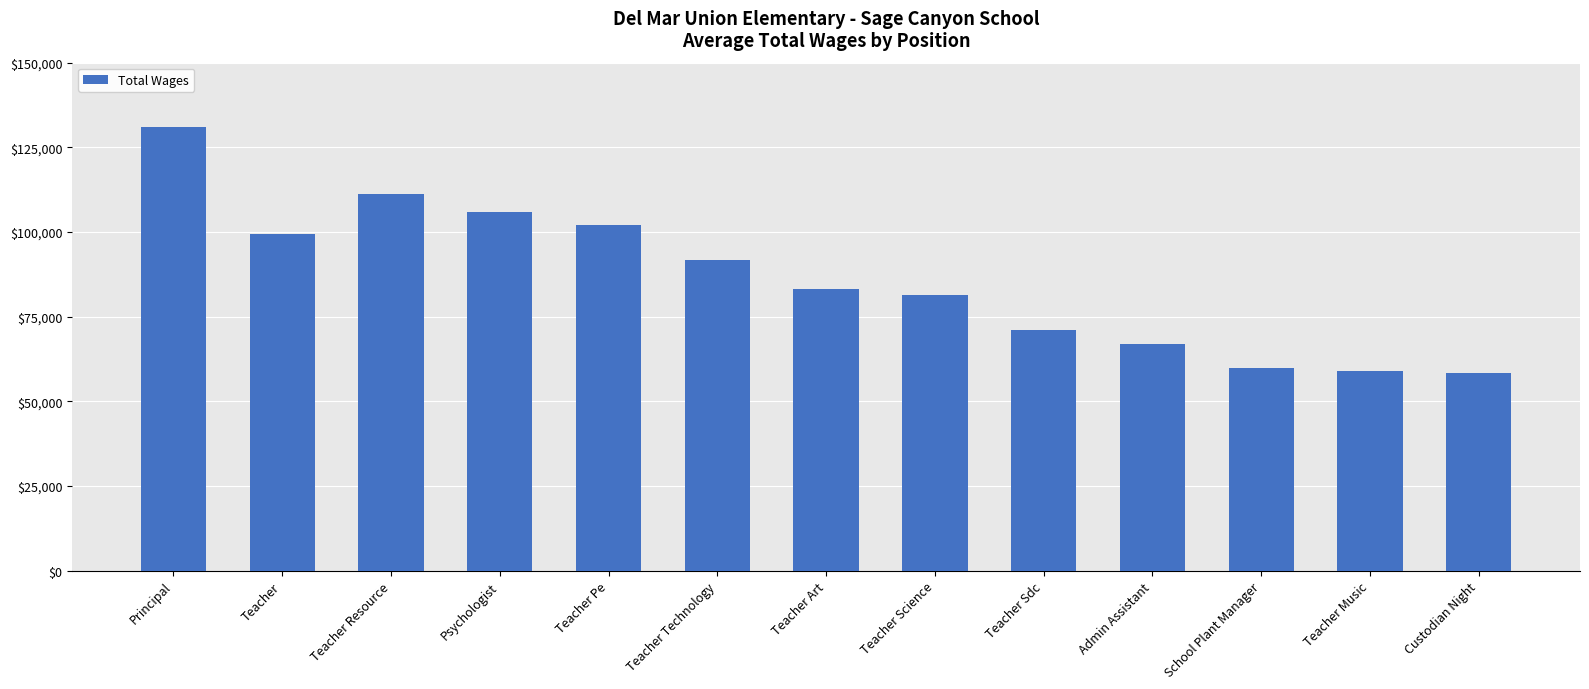

What is the label of the 2nd bar from the left?

Teacher